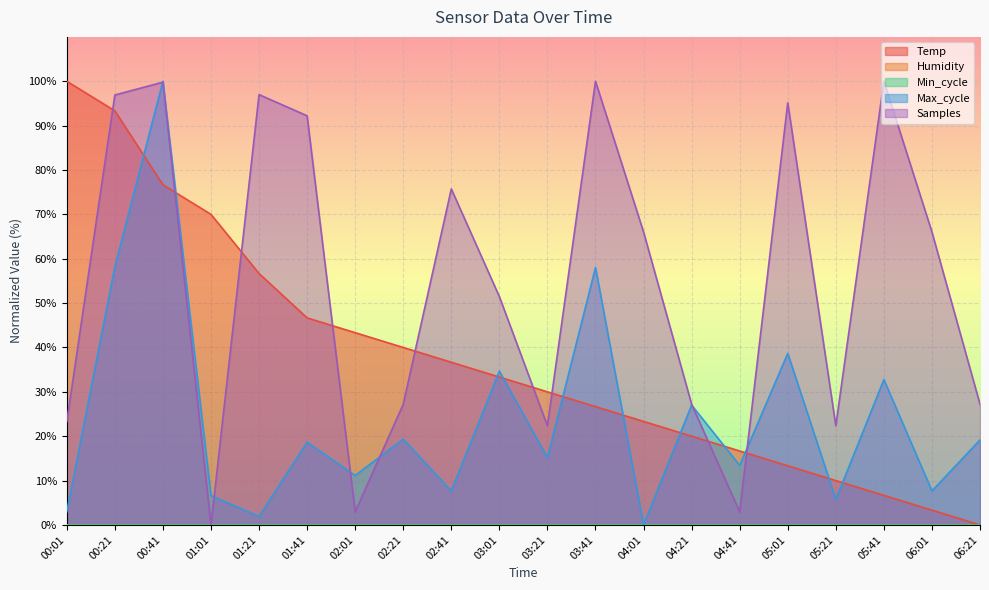

What is the difference between the maximum and minimum values in the Max_cycle series?

100.0